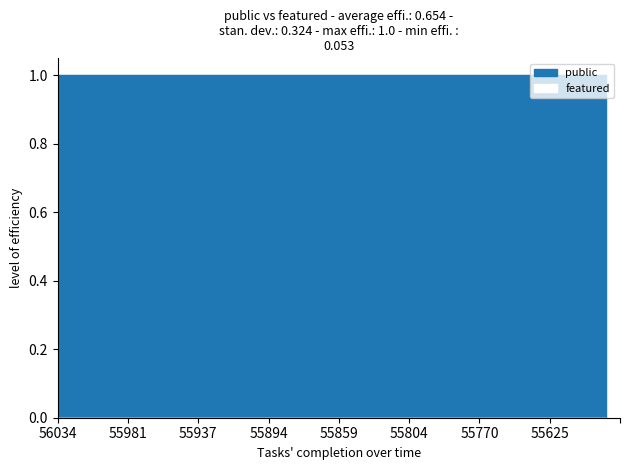

Is the value of featured at 55875 greater than the value of public at 55719?

No